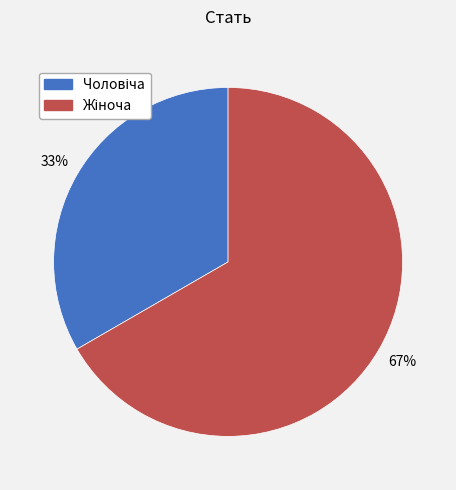

Is there a majority slice in this chart?

Yes